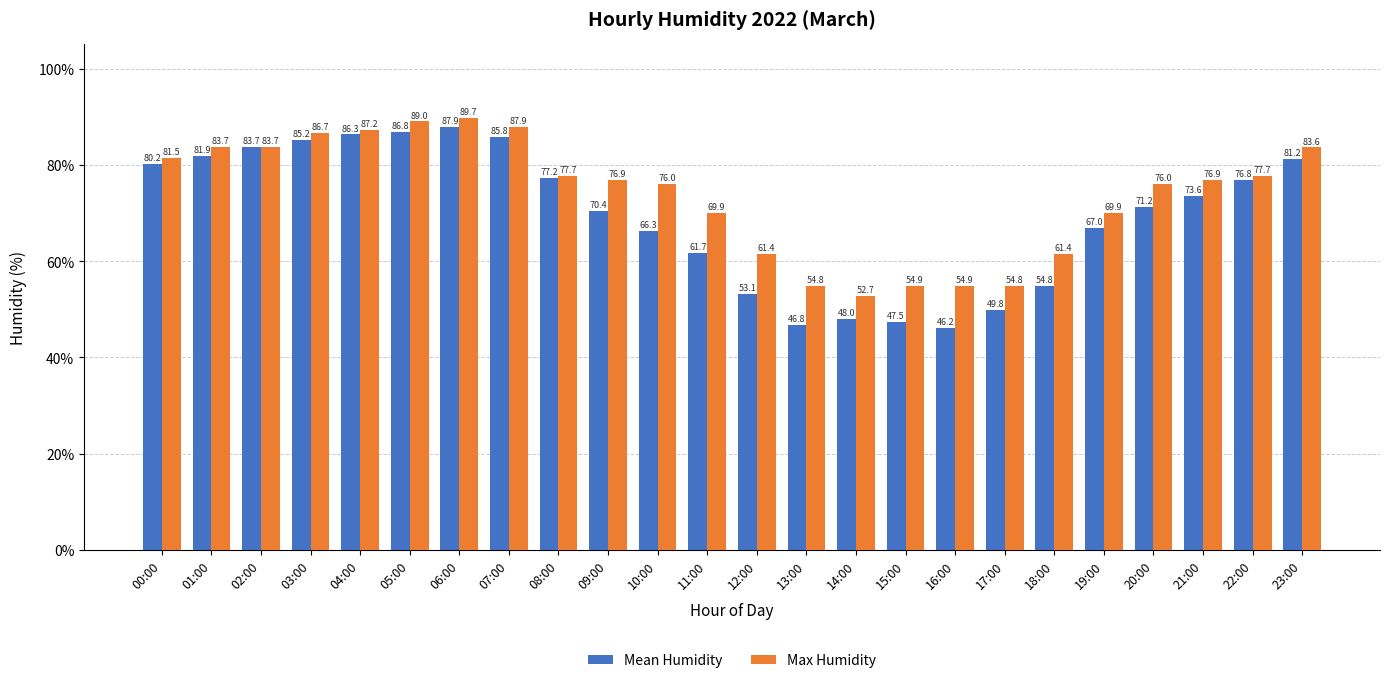

What is the difference between the maximum and minimum values in the Max Humidity series?

37.0